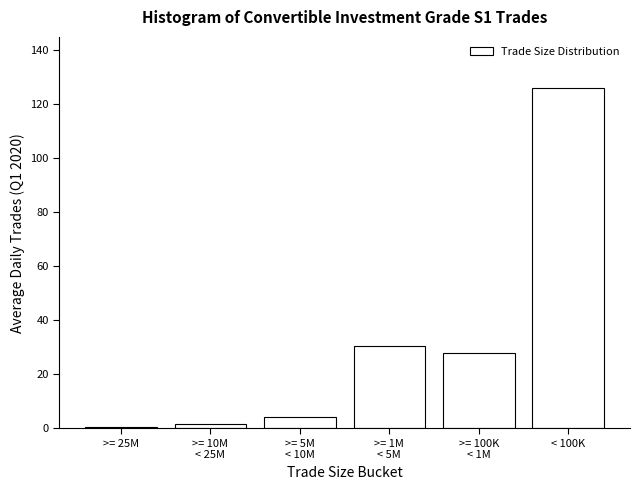

What is the sum of all values?

190.8